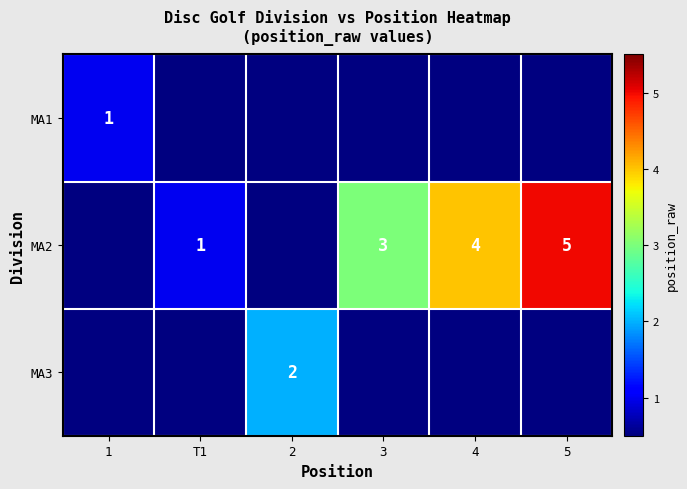

The value of MA1 at 1 is 0. True or false?

False